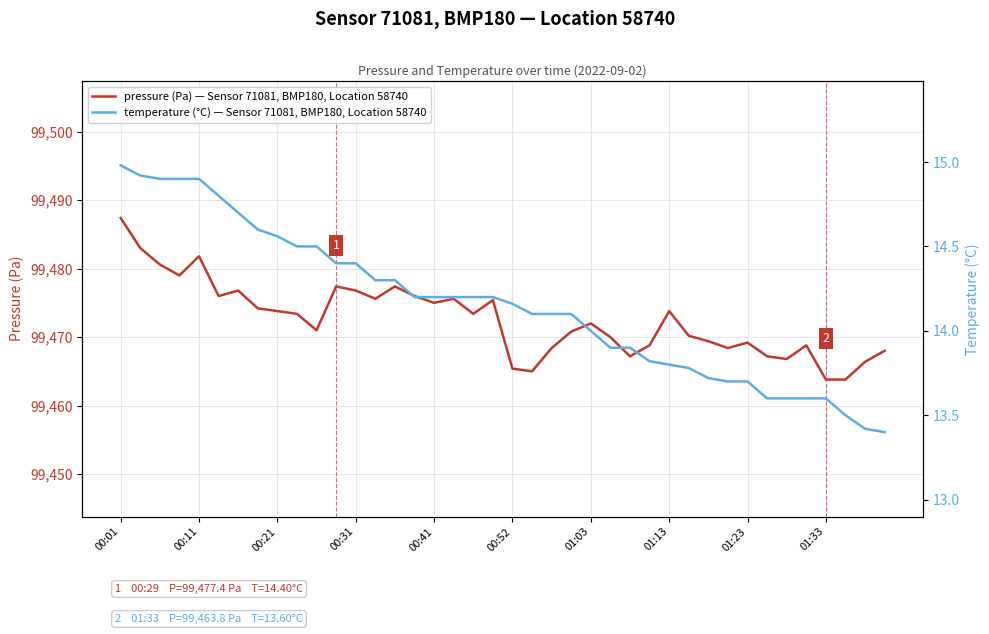

What is the difference between the second highest and minimum values in the pressure (Pa) — Sensor 71081, BMP180, Location 58740 series?

19.2